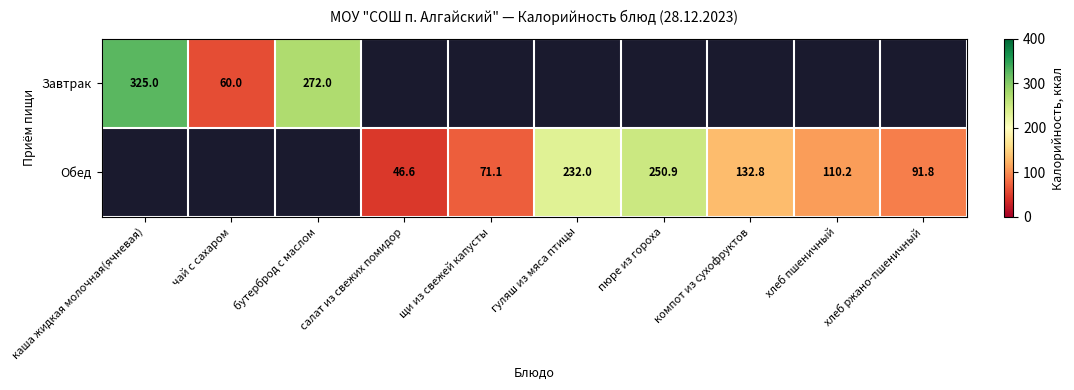

True or false: Обед has a value of 250.9 at пюре из гороха.

True